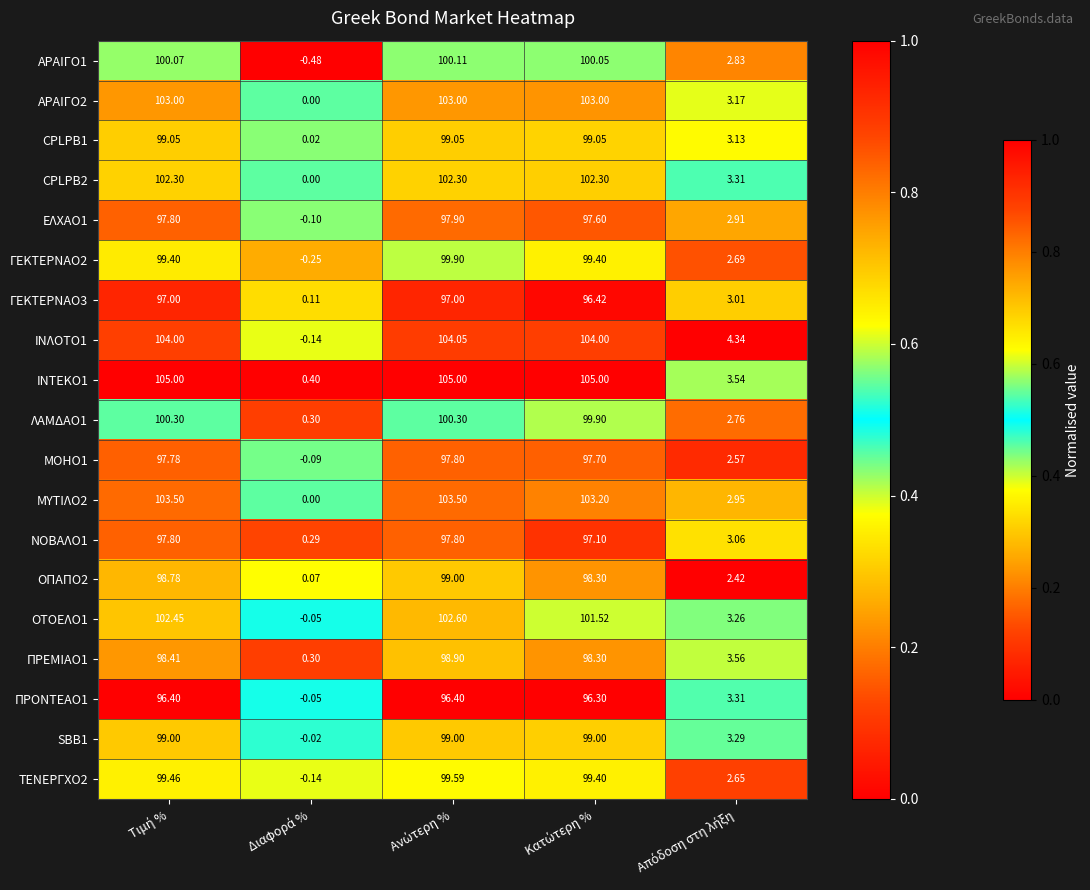

Reading left to right, what are all the values shown in this chart?

ΑΡΑΙΓΟ1: Τιμή %=100.1	Διαφορά %=-0.5	Ανώτερη %=100.1	Κατώτερη %=100.0	Απόδοση στη λήξη=2.8
ΑΡΑΙΓΟ2: Τιμή %=103.0	Διαφορά %=0.0	Ανώτερη %=103.0	Κατώτερη %=103.0	Απόδοση στη λήξη=3.2
CPLPB1: Τιμή %=99.0	Διαφορά %=0.0	Ανώτερη %=99.0	Κατώτερη %=99.0	Απόδοση στη λήξη=3.1
CPLPB2: Τιμή %=102.3	Διαφορά %=0.0	Ανώτερη %=102.3	Κατώτερη %=102.3	Απόδοση στη λήξη=3.3
ΕΛΧΑΟ1: Τιμή %=97.8	Διαφορά %=-0.1	Ανώτερη %=97.9	Κατώτερη %=97.6	Απόδοση στη λήξη=2.9
ΓΕΚΤΕΡΝΑΟ2: Τιμή %=99.4	Διαφορά %=-0.2	Ανώτερη %=99.9	Κατώτερη %=99.4	Απόδοση στη λήξη=2.7
ΓΕΚΤΕΡΝΑΟ3: Τιμή %=97.0	Διαφορά %=0.1	Ανώτερη %=97.0	Κατώτερη %=96.4	Απόδοση στη λήξη=3.0
ΙΝΛΟΤΟ1: Τιμή %=104.0	Διαφορά %=-0.1	Ανώτερη %=104.0	Κατώτερη %=104.0	Απόδοση στη λήξη=4.3
ΙΝΤΕΚΟ1: Τιμή %=105.0	Διαφορά %=0.4	Ανώτερη %=105.0	Κατώτερη %=105.0	Απόδοση στη λήξη=3.5
ΛΑΜΔΑΟ1: Τιμή %=100.3	Διαφορά %=0.3	Ανώτερη %=100.3	Κατώτερη %=99.9	Απόδοση στη λήξη=2.8
ΜΟΗΟ1: Τιμή %=97.8	Διαφορά %=-0.1	Ανώτερη %=97.8	Κατώτερη %=97.7	Απόδοση στη λήξη=2.6
ΜΥΤΙΛΟ2: Τιμή %=103.5	Διαφορά %=0.0	Ανώτερη %=103.5	Κατώτερη %=103.2	Απόδοση στη λήξη=3.0
ΝΟΒΑΛΟ1: Τιμή %=97.8	Διαφορά %=0.3	Ανώτερη %=97.8	Κατώτερη %=97.1	Απόδοση στη λήξη=3.1
ΟΠΑΠΟ2: Τιμή %=98.8	Διαφορά %=0.1	Ανώτερη %=99.0	Κατώτερη %=98.3	Απόδοση στη λήξη=2.4
ΟΤΟΕΛΟ1: Τιμή %=102.5	Διαφορά %=-0.1	Ανώτερη %=102.6	Κατώτερη %=101.5	Απόδοση στη λήξη=3.3
ΠΡΕΜΙΑΟ1: Τιμή %=98.4	Διαφορά %=0.3	Ανώτερη %=98.9	Κατώτερη %=98.3	Απόδοση στη λήξη=3.6
ΠΡΟΝΤΕΑΟ1: Τιμή %=96.4	Διαφορά %=-0.1	Ανώτερη %=96.4	Κατώτερη %=96.3	Απόδοση στη λήξη=3.3
SBB1: Τιμή %=99.0	Διαφορά %=-0.0	Ανώτερη %=99.0	Κατώτερη %=99.0	Απόδοση στη λήξη=3.3
ΤΕΝΕΡΓΧΟ2: Τιμή %=99.5	Διαφορά %=-0.1	Ανώτερη %=99.6	Κατώτερη %=99.4	Απόδοση στη λήξη=2.6